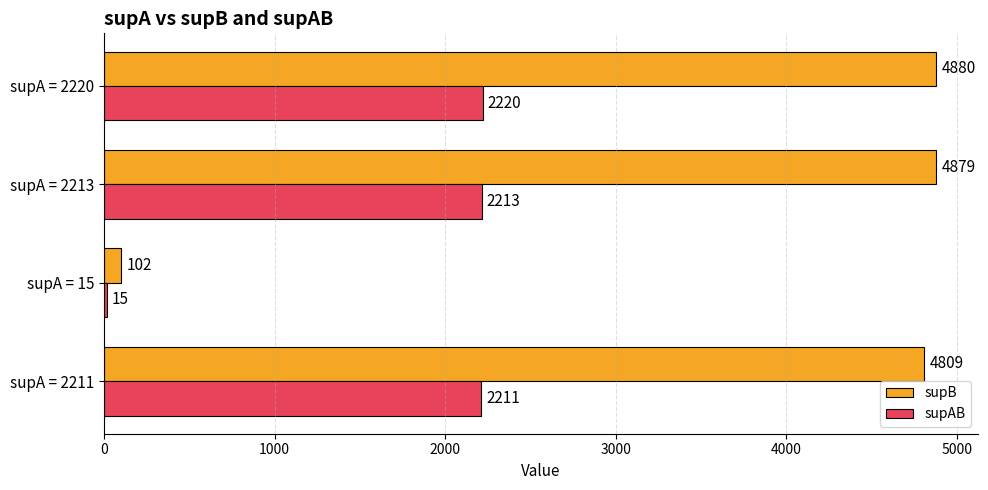

What is the greatest value displayed?

4880